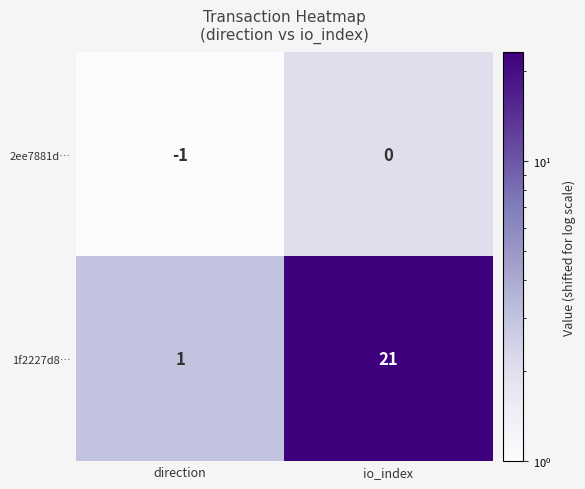

Rank the series at direction from lowest to highest value.

2ee7881d…, 1f2227d8…